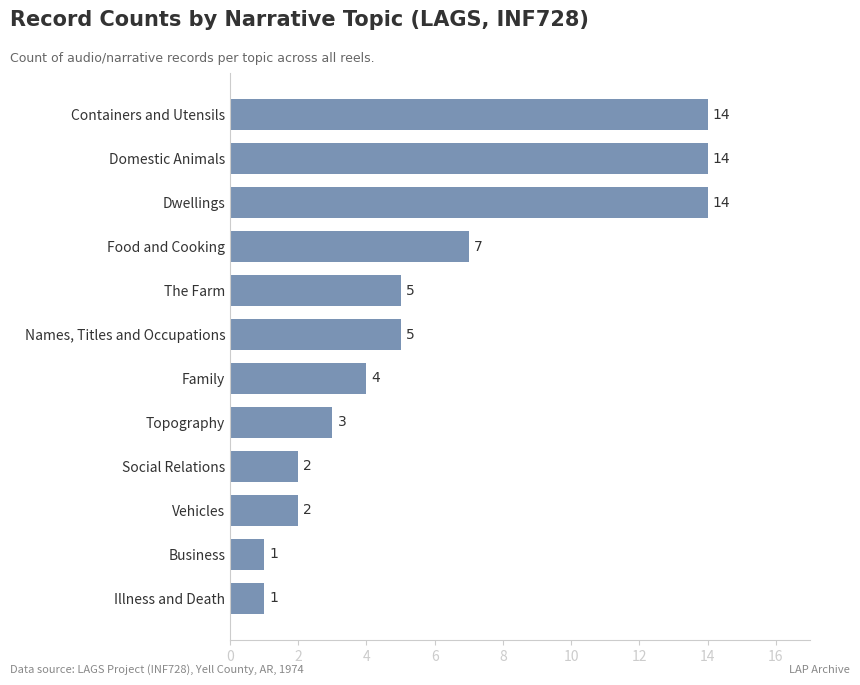

How many distinct data groups are displayed?

1